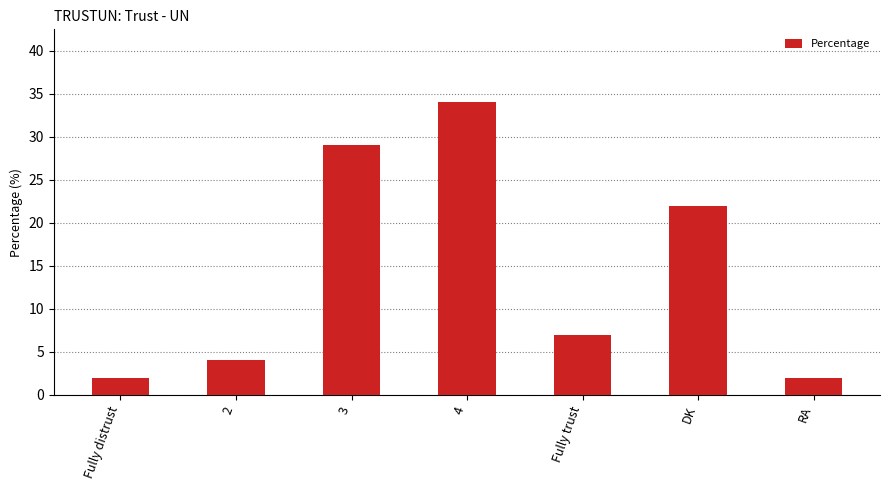

True or false: the data shows 12 at Fully trust.

False